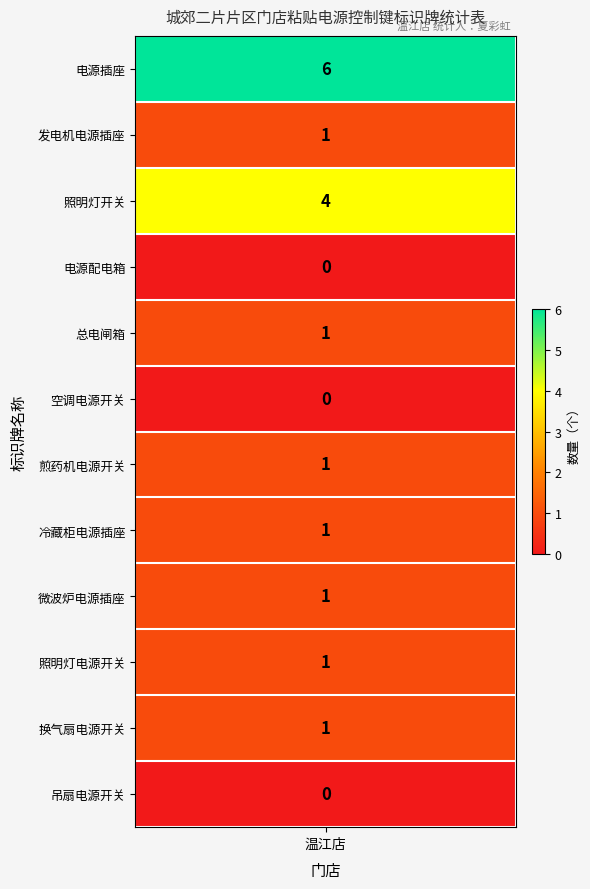

Which label corresponds to the largest value in the chart?

电源插座